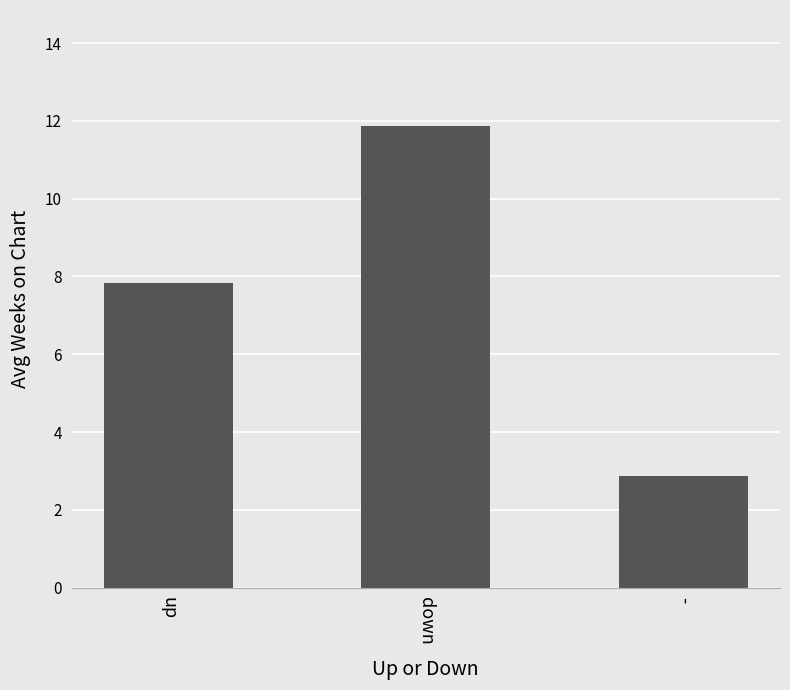

Reading left to right, what are all the values shown in this chart?

up=7.8	down=11.9	-=2.9